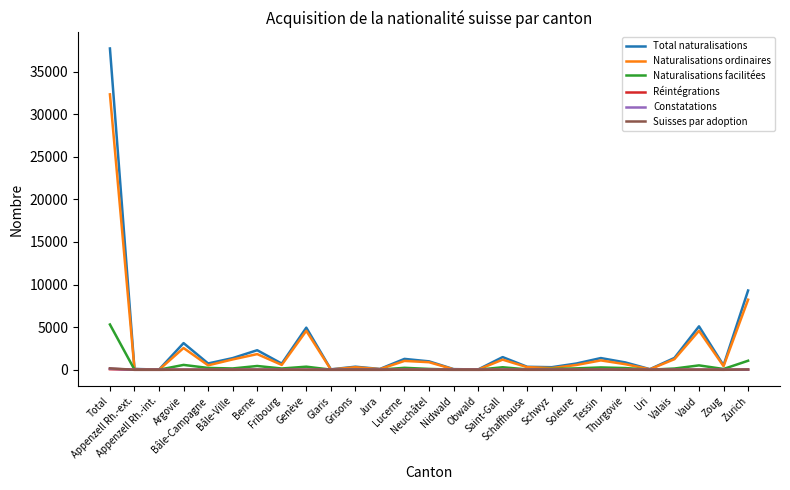

What is the label of the 8th point from the right?

Soleure